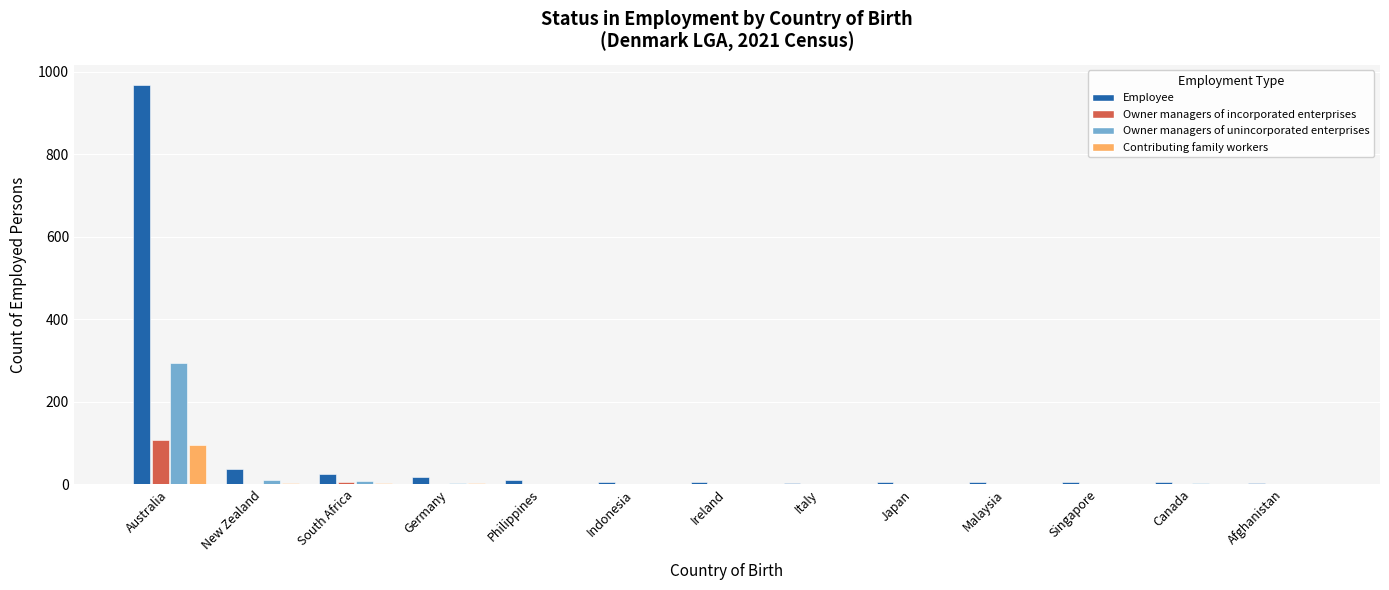

What is the highest value of the Owner managers of unincorporated enterprises series?

293